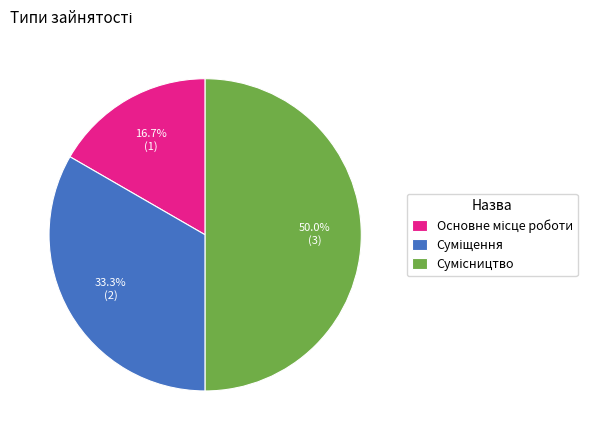

What is the ratio of the value at Сумісництво to the value at Основне місце роботи?

3.0